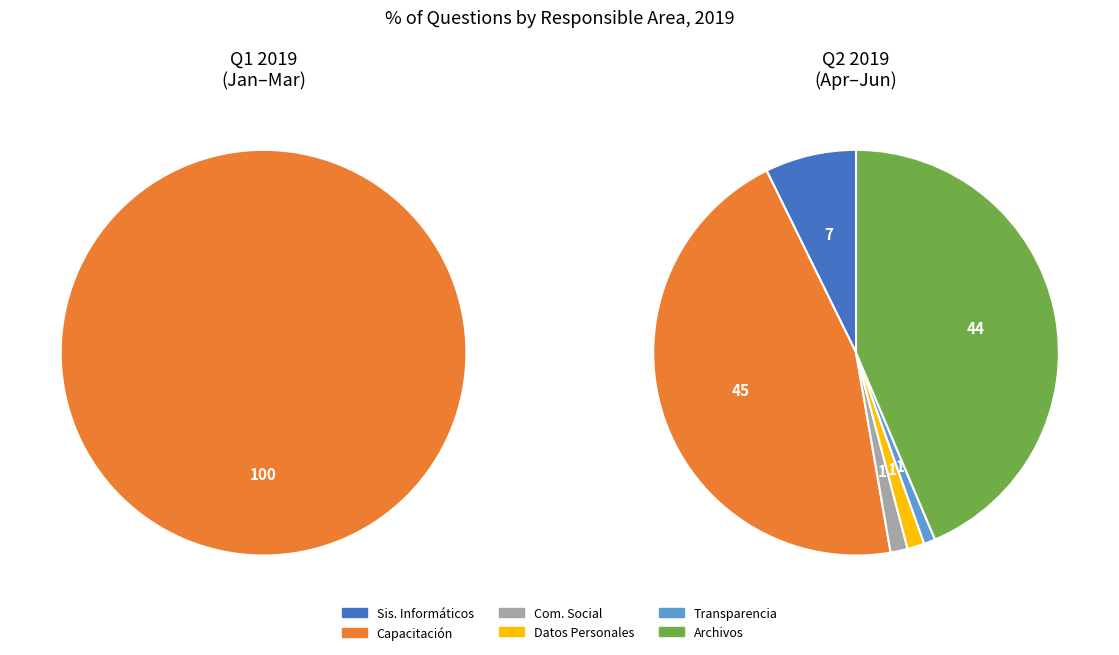

True or false: Dirección de Archivos accounts for 34% of the total.

False